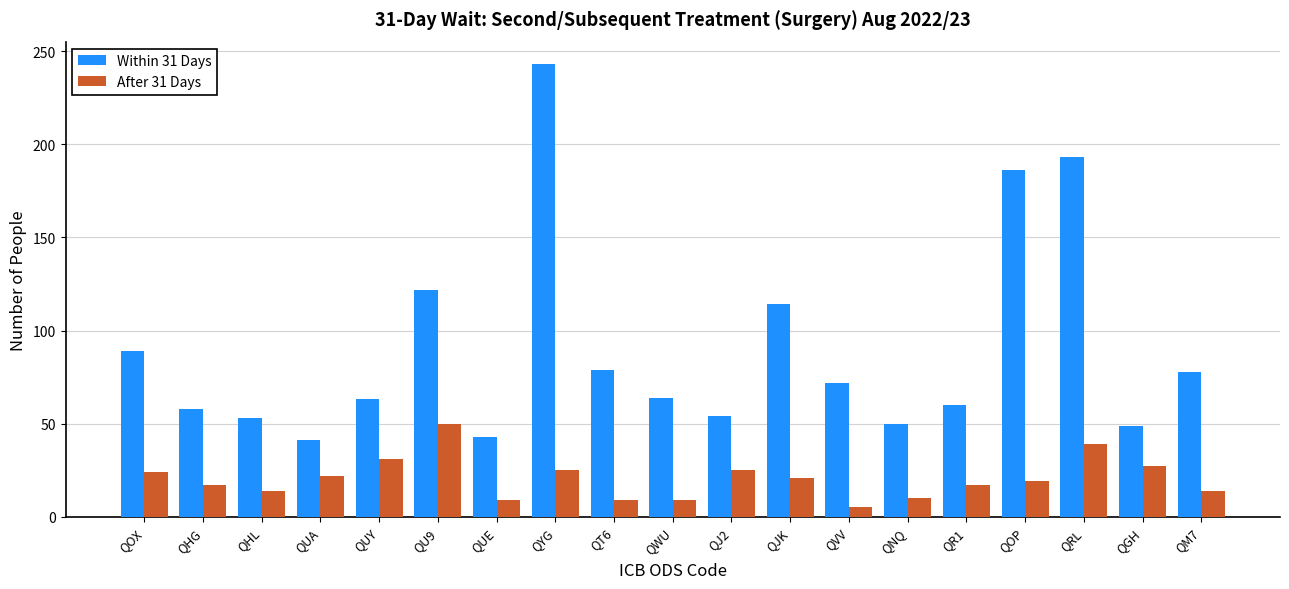

How many bars are there in each group?

2